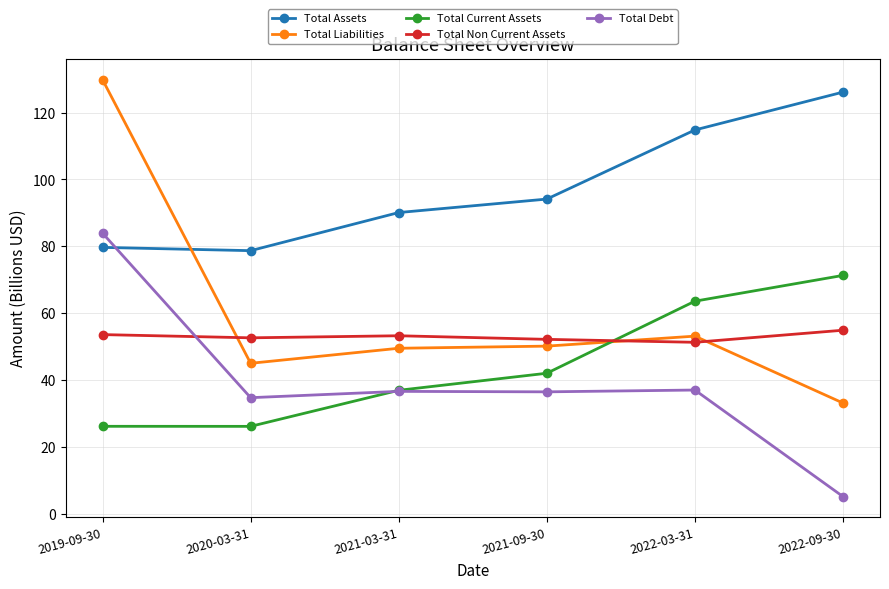

How many lines are shown in the chart?

5